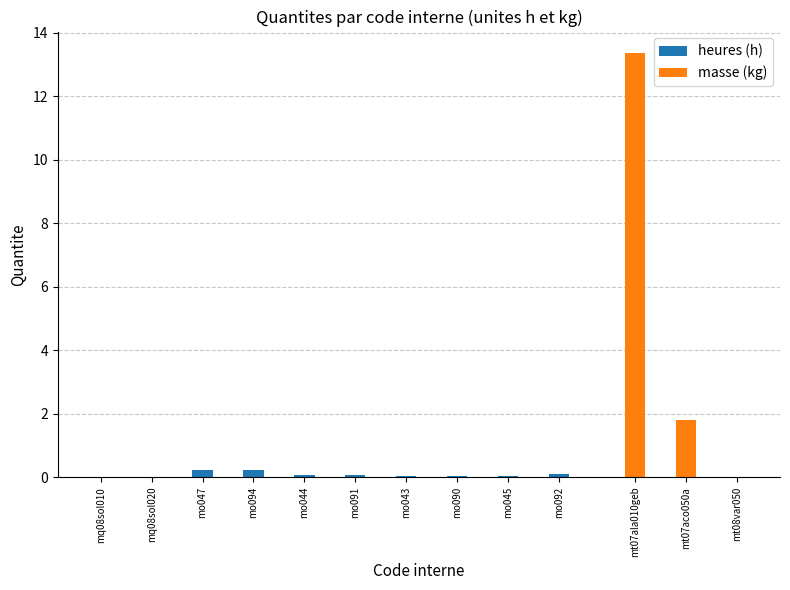

Is it true that heures (h) equals 0.1 at mo091?

True